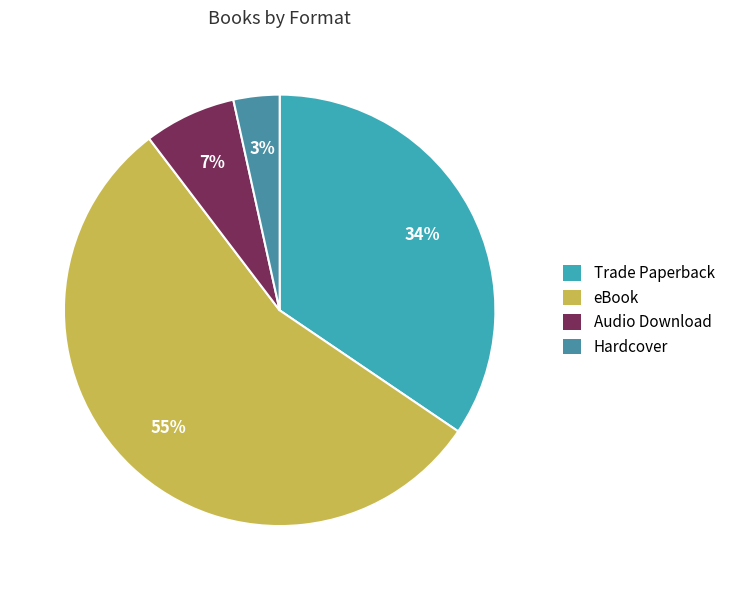

Which category accounts for the majority?

eBook